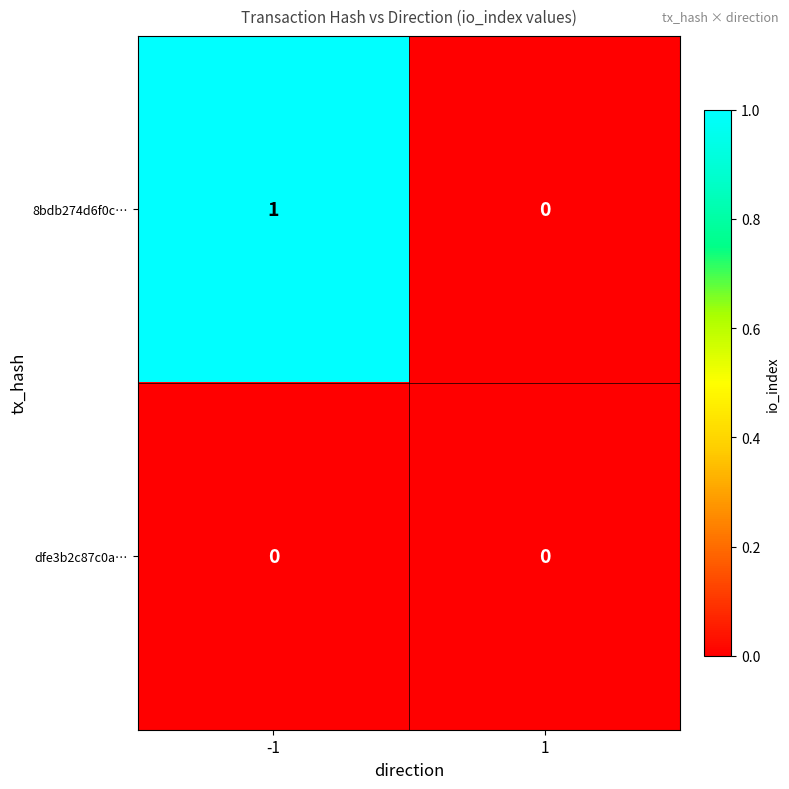

Rank the series at -1 from lowest to highest value.

dfe3b2c87c0a…, 8bdb274d6f0c…